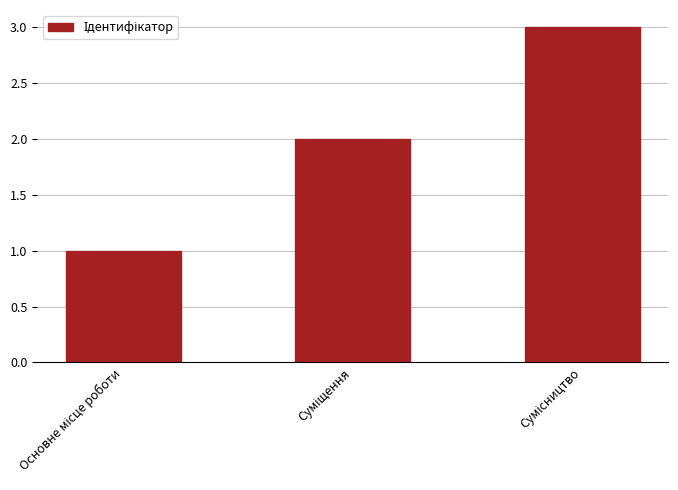

Reading left to right, list all the values displayed in this chart.

1	2	3